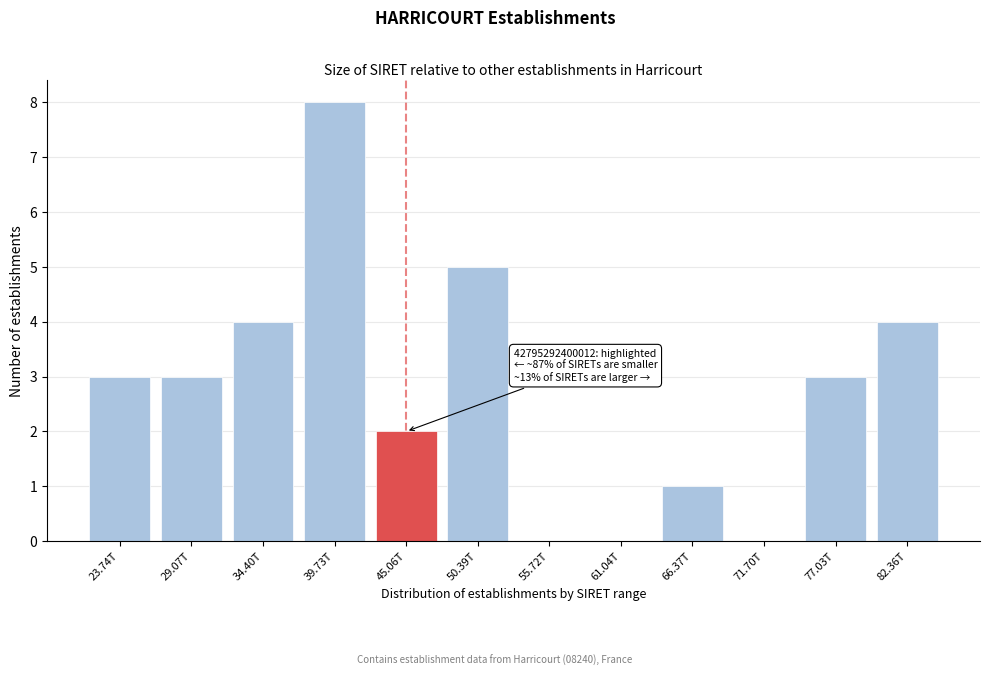

Reading left to right, extract all data points from this chart.

23.74T=3	29.07T=3	34.40T=4	39.73T=8	45.06T=2	50.39T=5	55.72T=0	61.04T=0	66.37T=1	71.70T=0	77.03T=3	82.36T=4